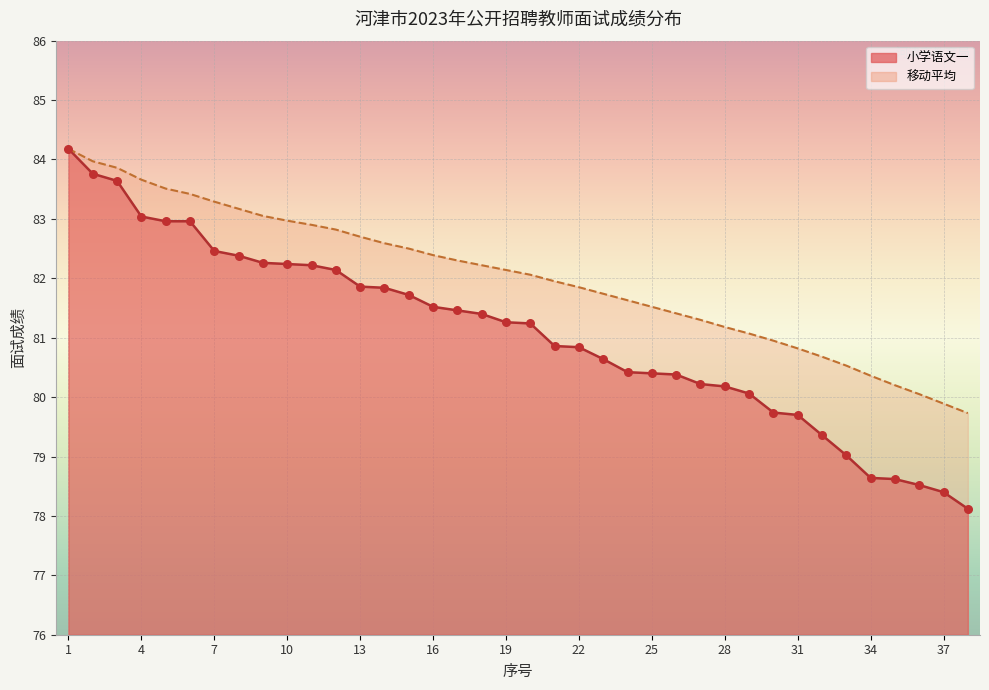

At which category is the sum across all series the highest?

1